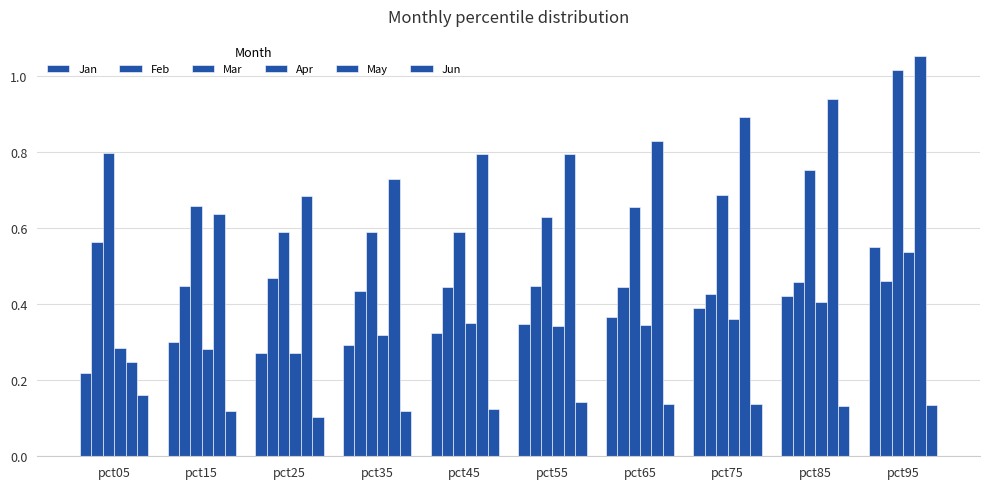

Does the chart contain any negative values?

No